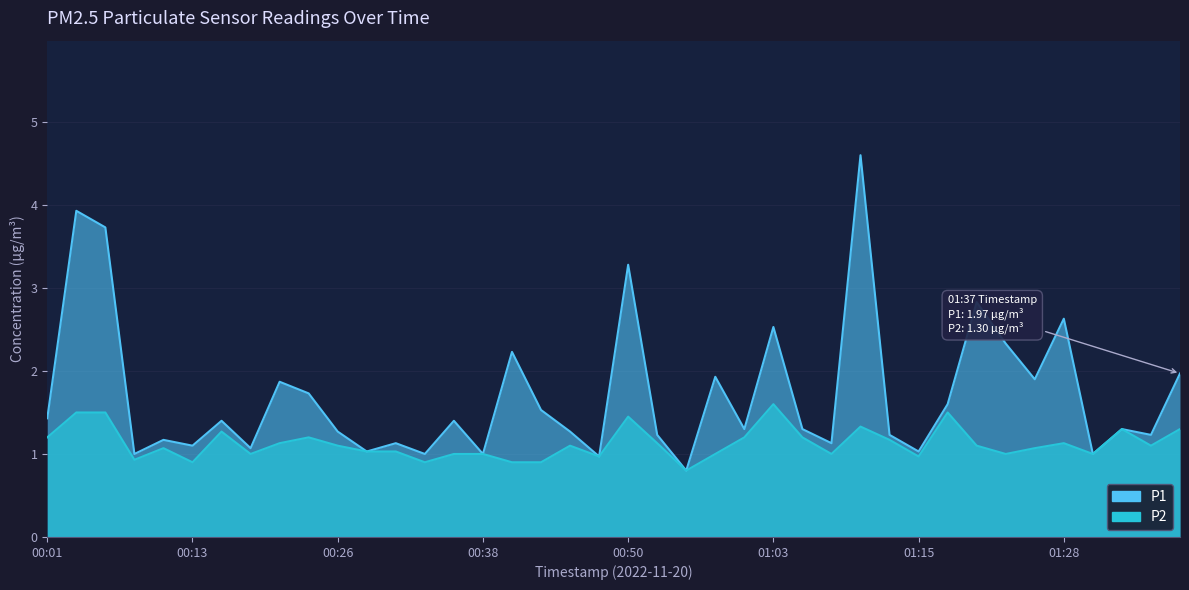

True or false: P2 has more than 2 interior local peaks.

True